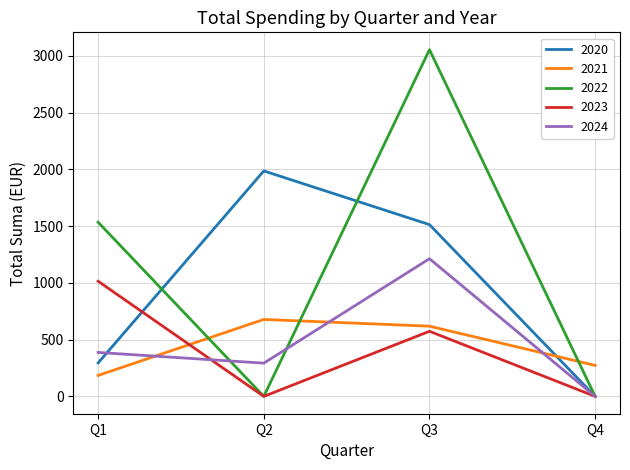

At which category is the sum across all series the highest?

Q3